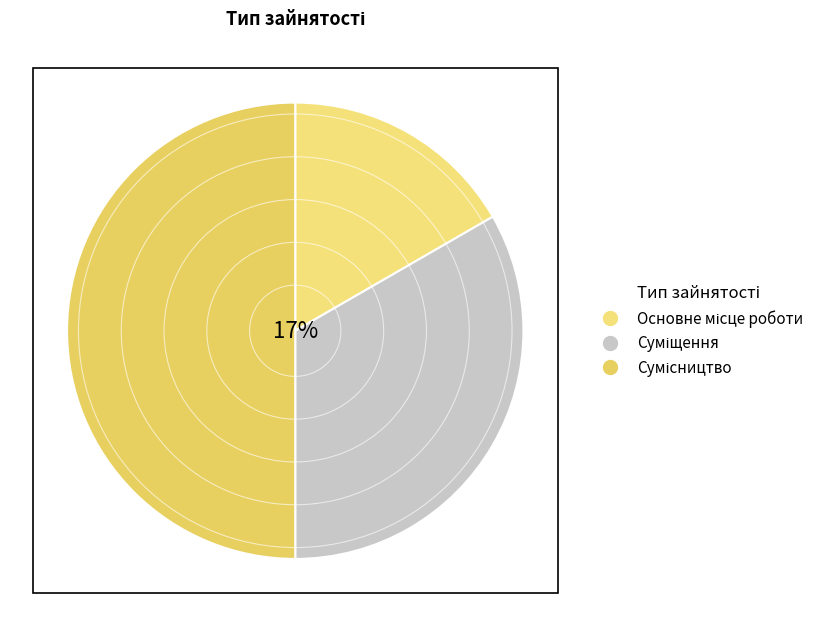

Which slice is the smallest?

Основне місце роботи